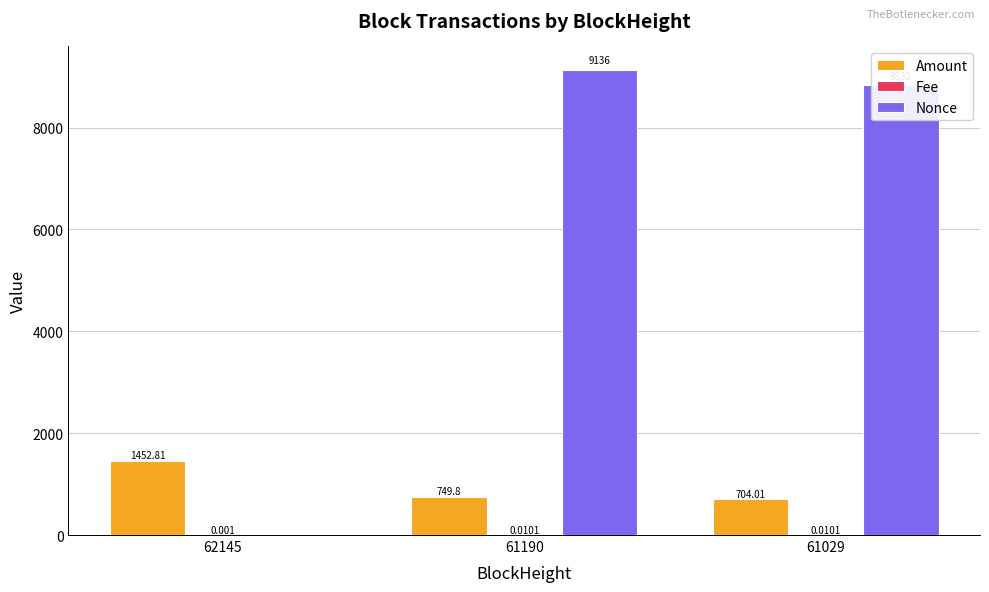

How many groups of bars are there?

3